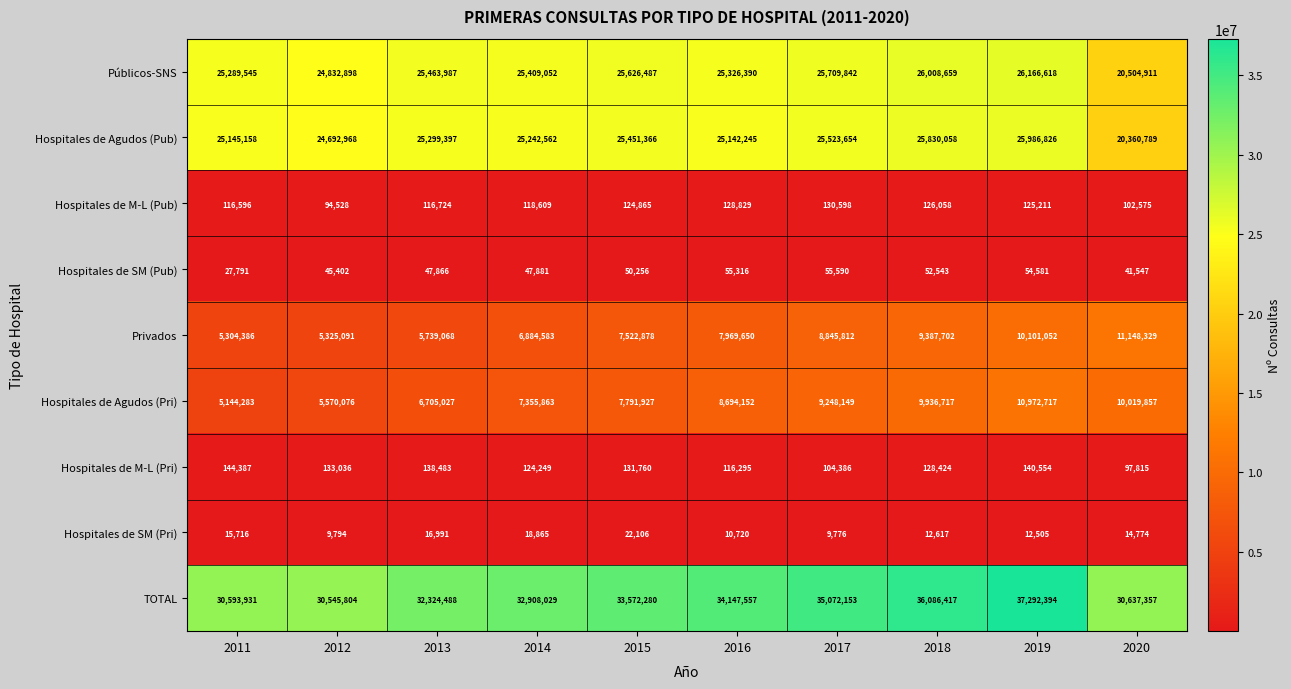

What is the lowest value of the Hospitales de M-L (Pub) series?

94528